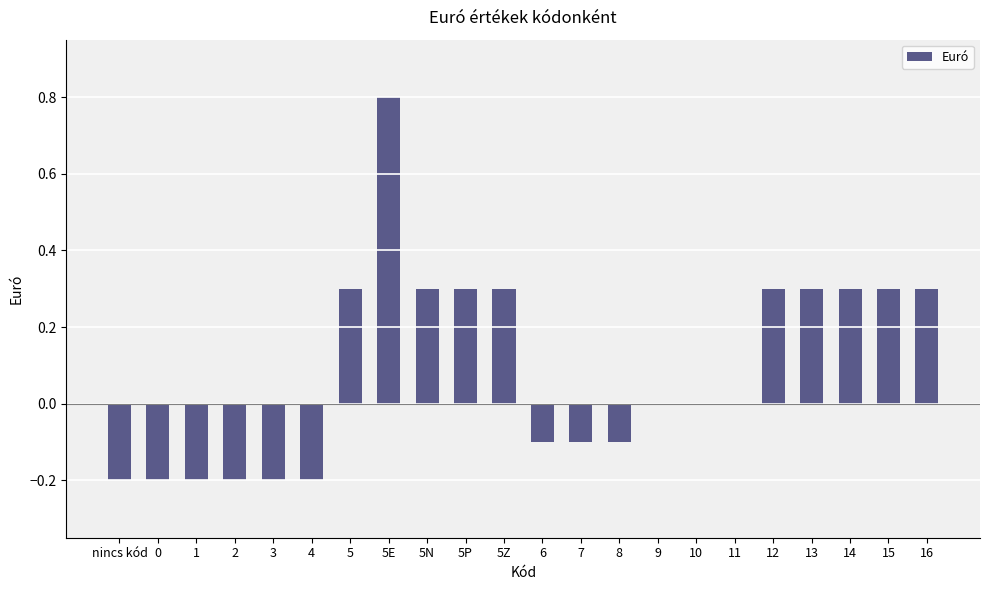

Count the number of data series in this chart.

1